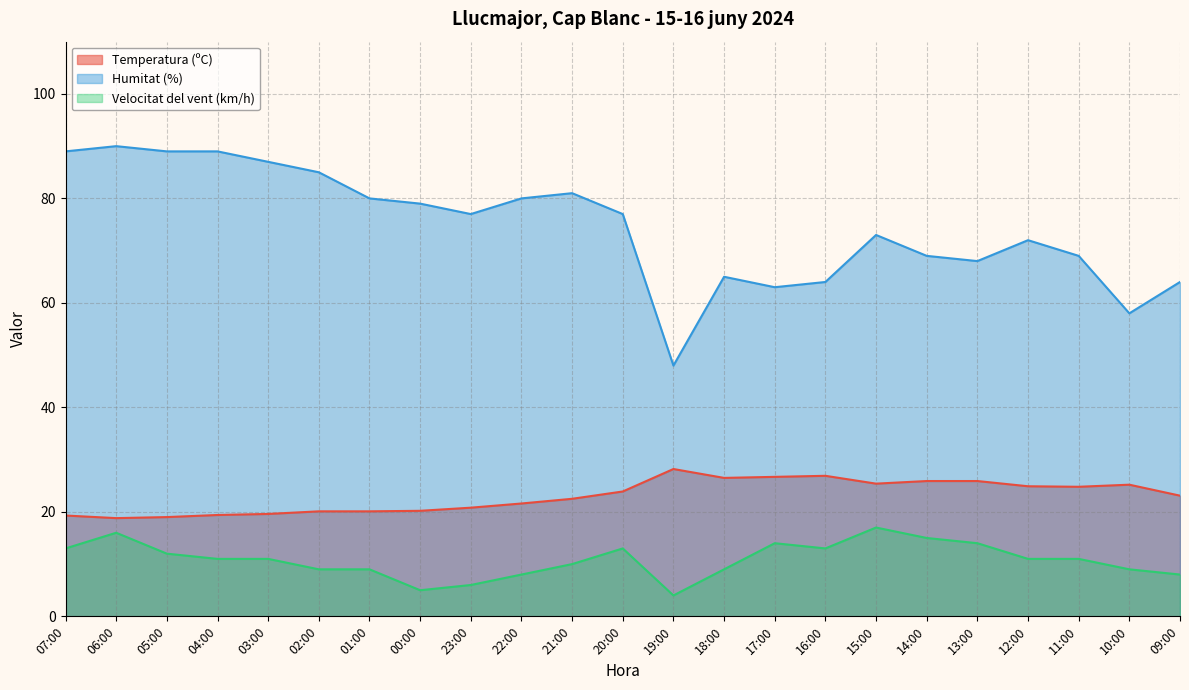

What are all the series names shown in the legend?

Temperatura (ºC), Humitat (%), Velocitat del vent (km/h)